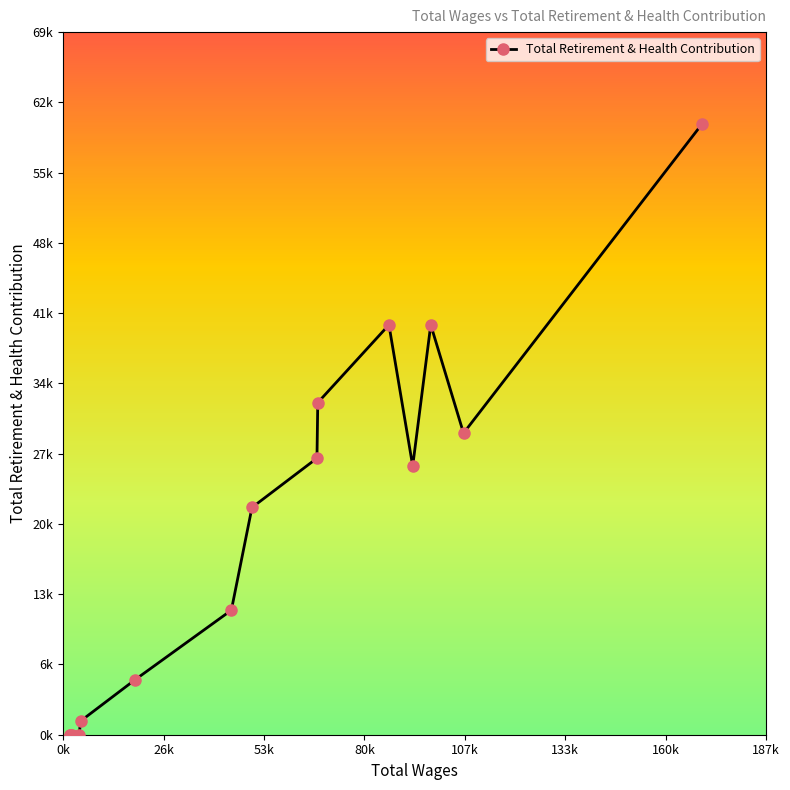

Rank the categories by value from highest to lowest.

170338.0, 97982.0, 86833.0, 67867.0, 106717.0, 67651.0, 93170.0, 50330.0, 44836.0, 19233.0, 4649.0, 4269.0, 2471.0, 2021.0, 1871.0, 1871.0